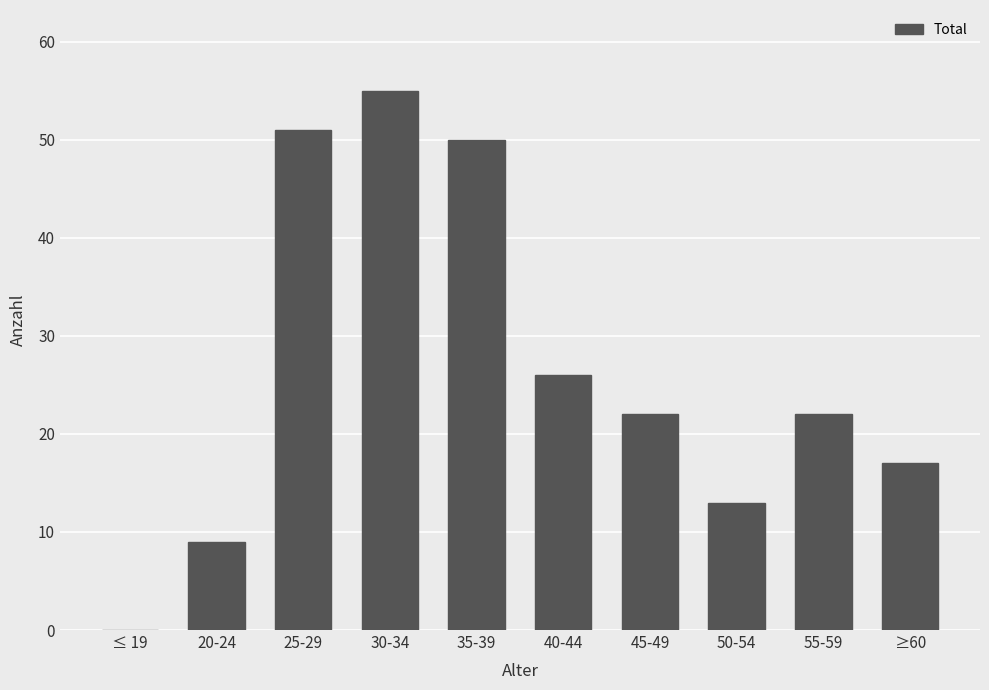

Which has a higher value, 30-34 or 40-44?

30-34